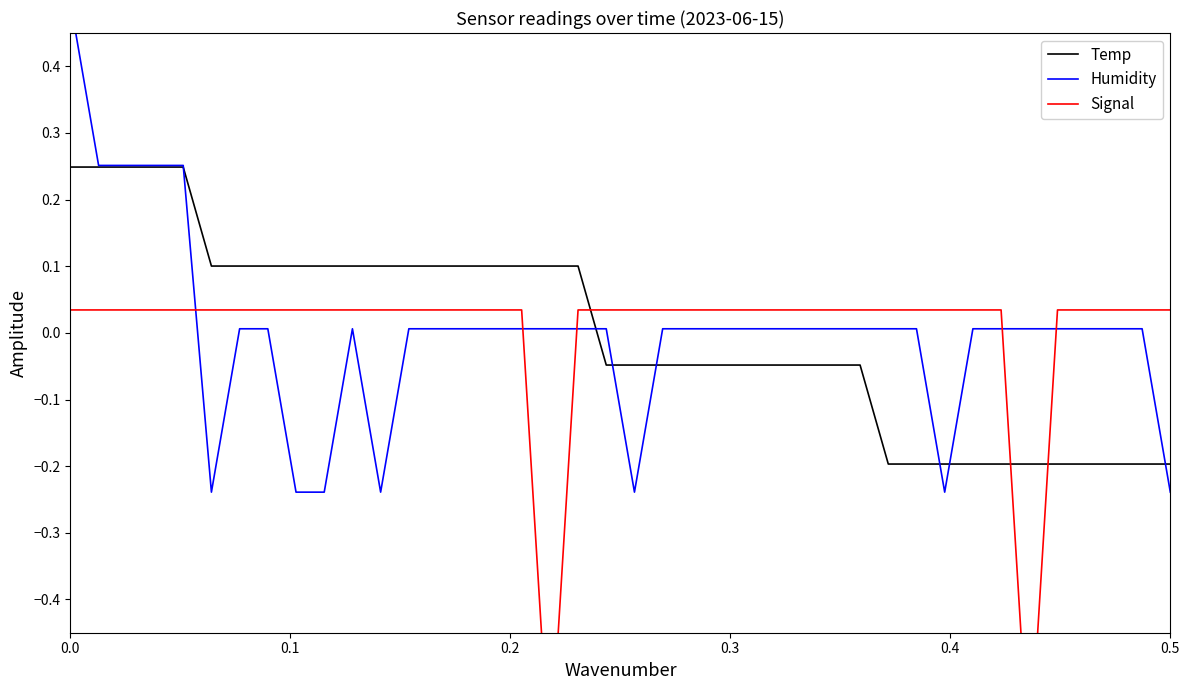

How many negative values does the Humidity series have?

7